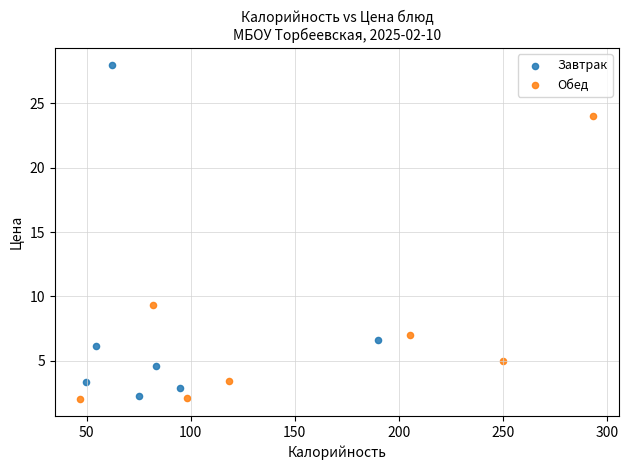

Which series contains the highest Y value?

Завтрак